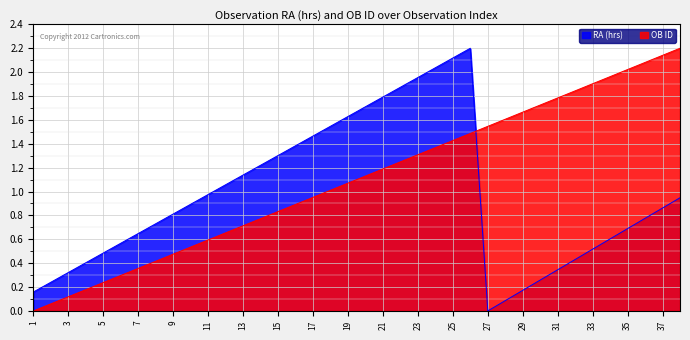

The value of RA (hrs) at 37 is 1.4. True or false?

False